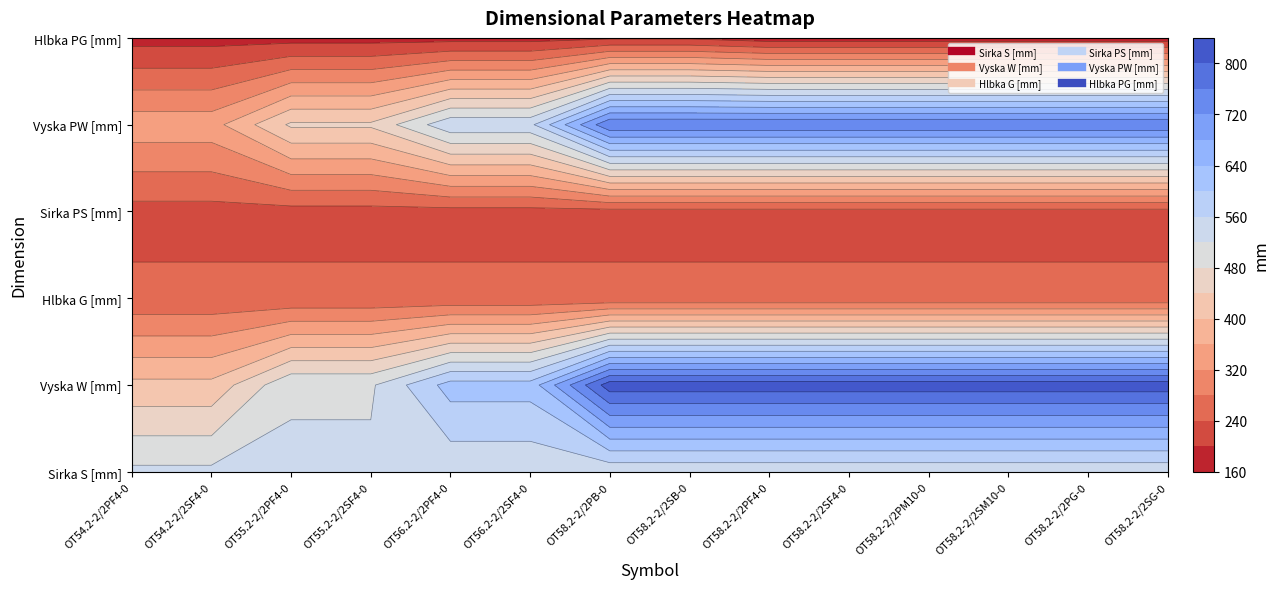

How many distinct data groups are displayed?

6